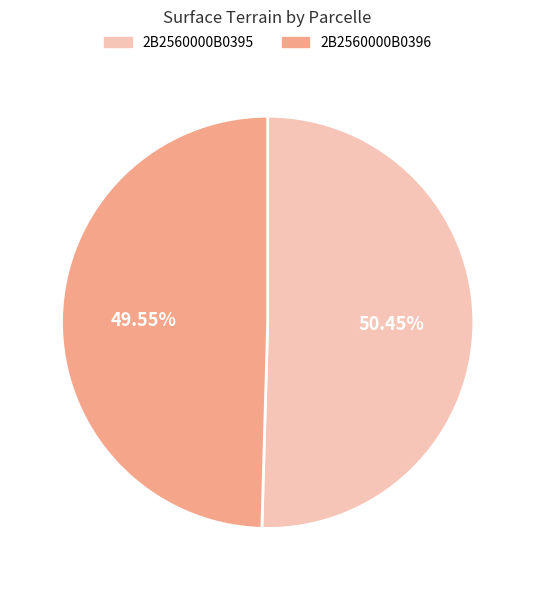

Rank the categories by value from lowest to highest.

2B2560000B0396, 2B2560000B0395